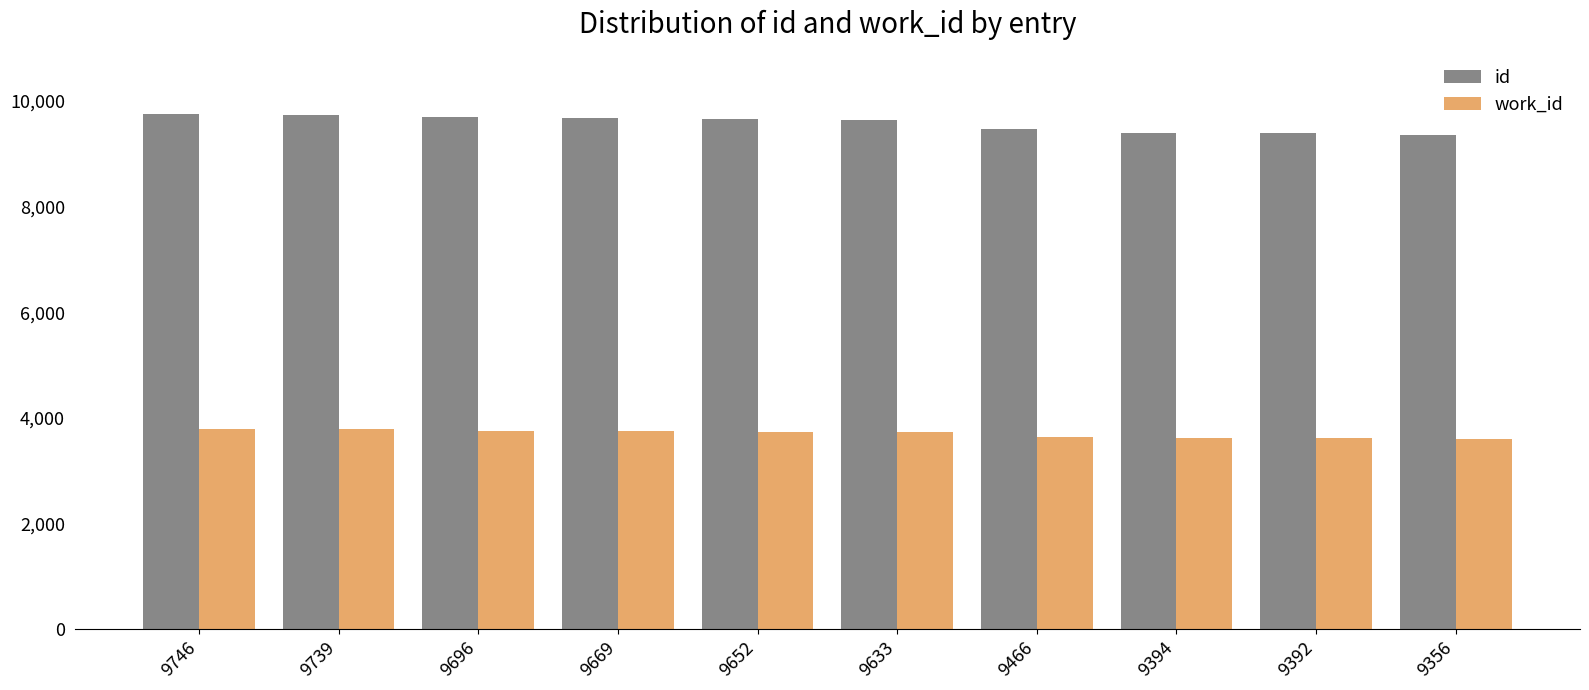

What is the maximum value for work_id?

3787